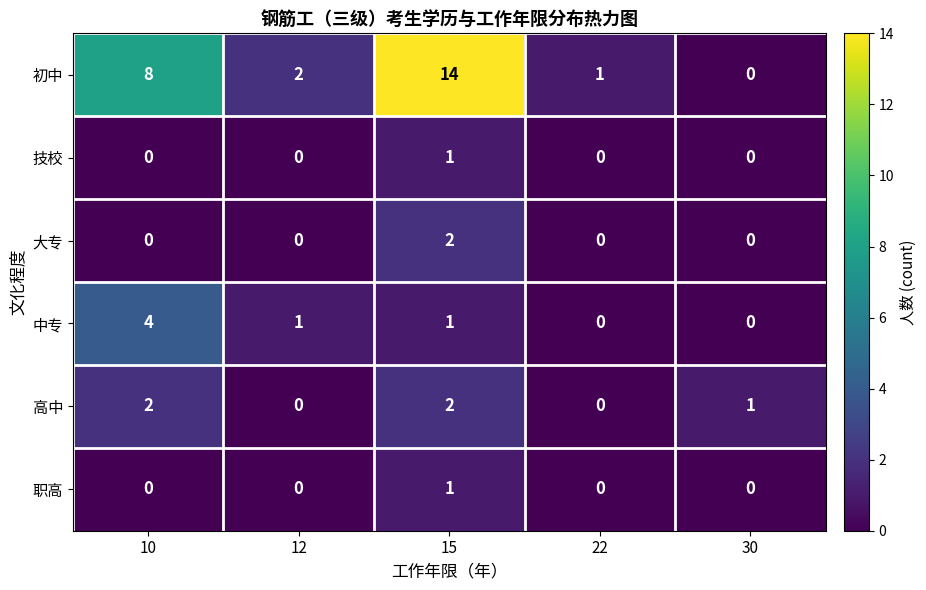

Which series has the largest total across all categories?

初中